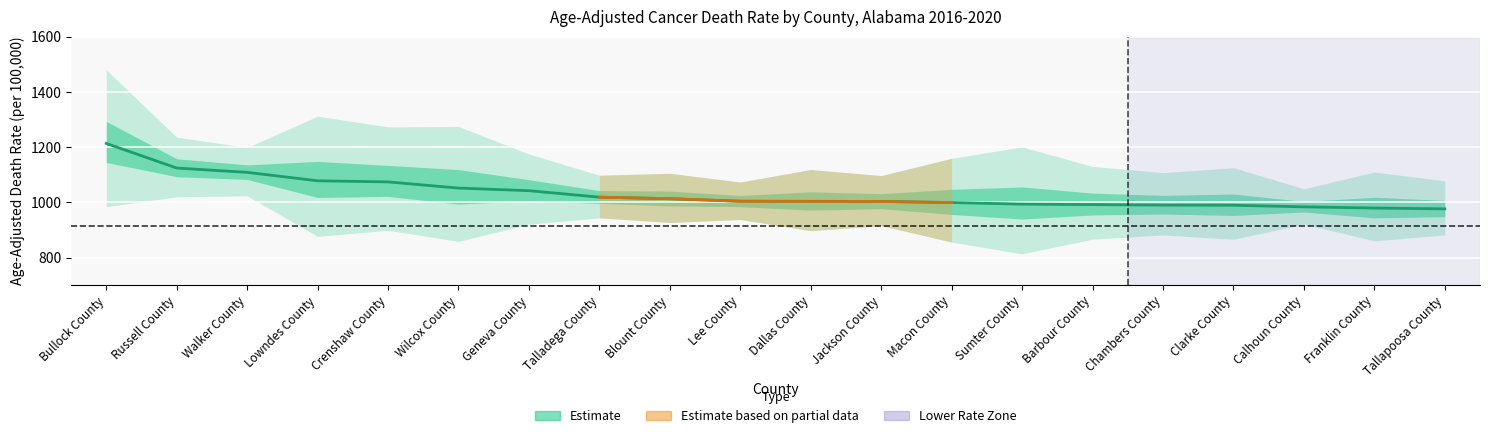

At which category is the sum across all series the highest?

Bullock County